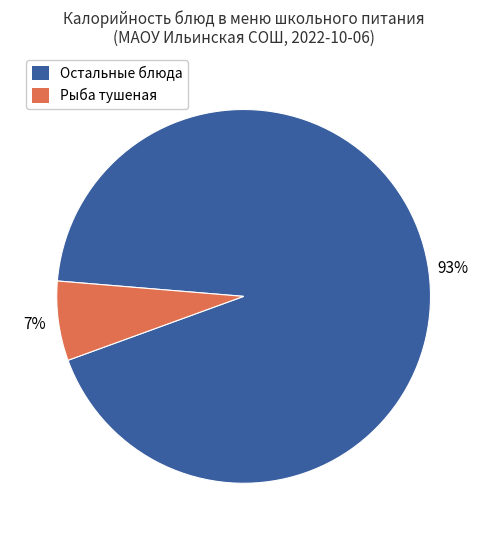

Is it true that Рыба тушеная is 21% of the pie?

False